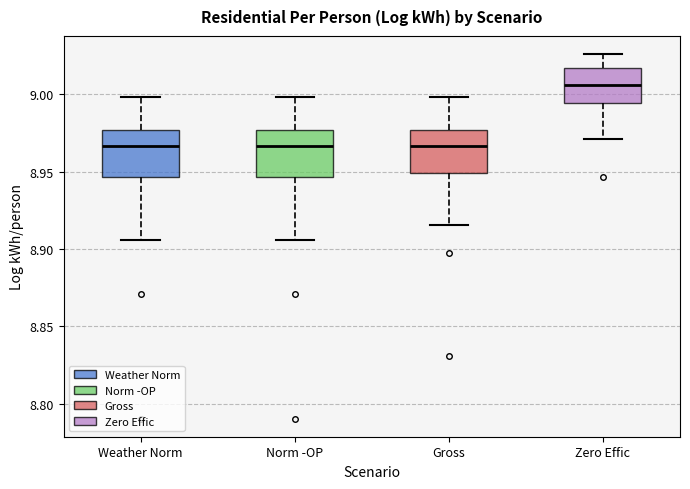

Where does the lower whisker of the box for Norm -OP end on the y-axis? The values are not printed on the chart, so give them approximately, as read against the axis.

8.905